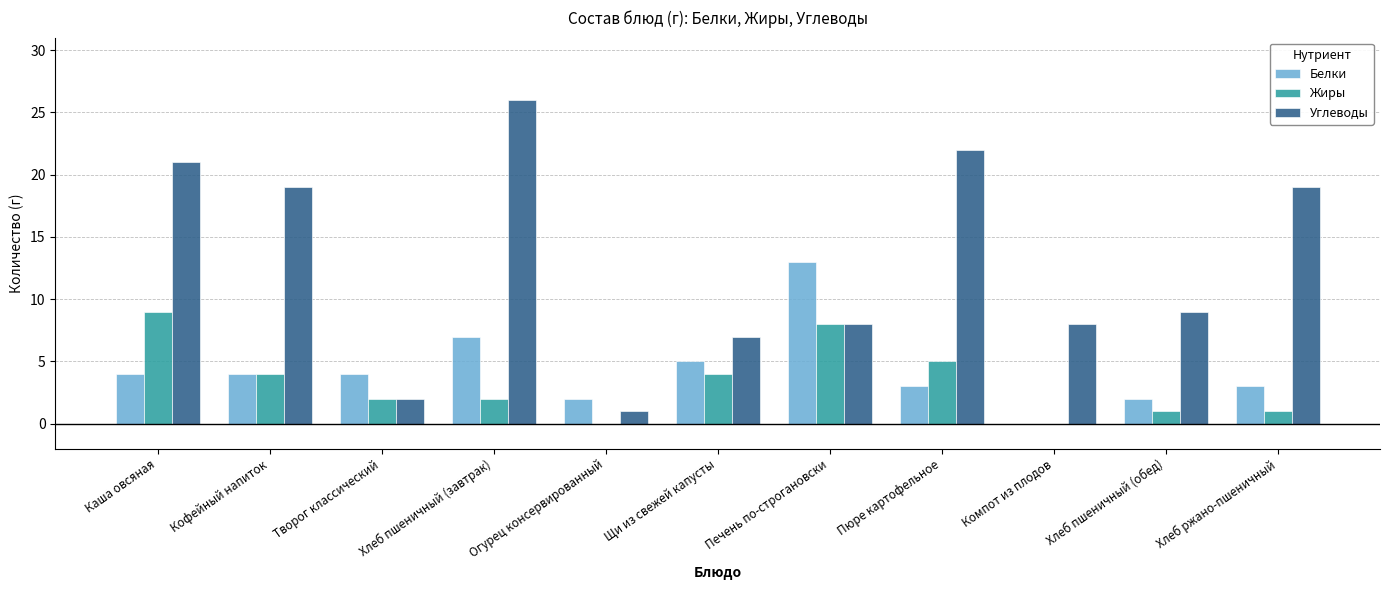

Which series changed the most between Огурец консервированный and Хлеб ржано-пшеничный?

Углеводы